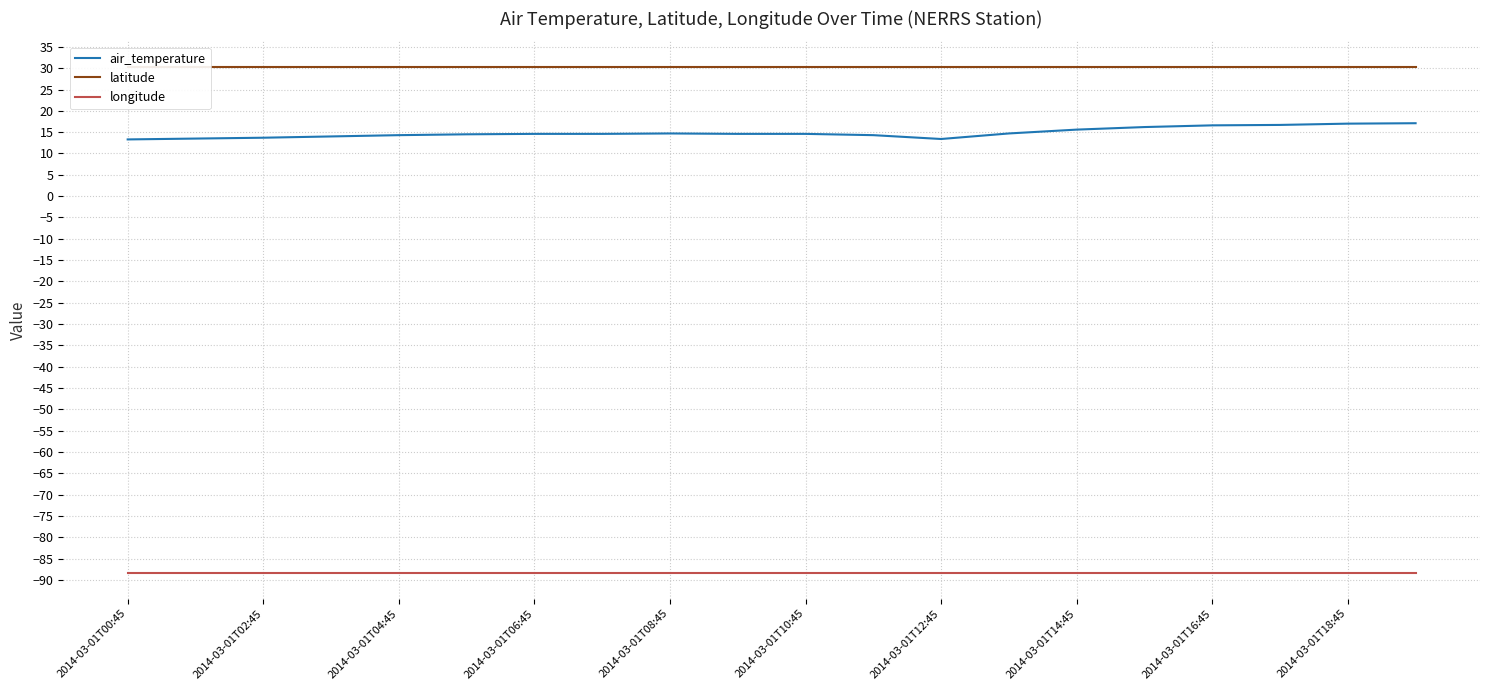

How many categories are shown in the chart?

20